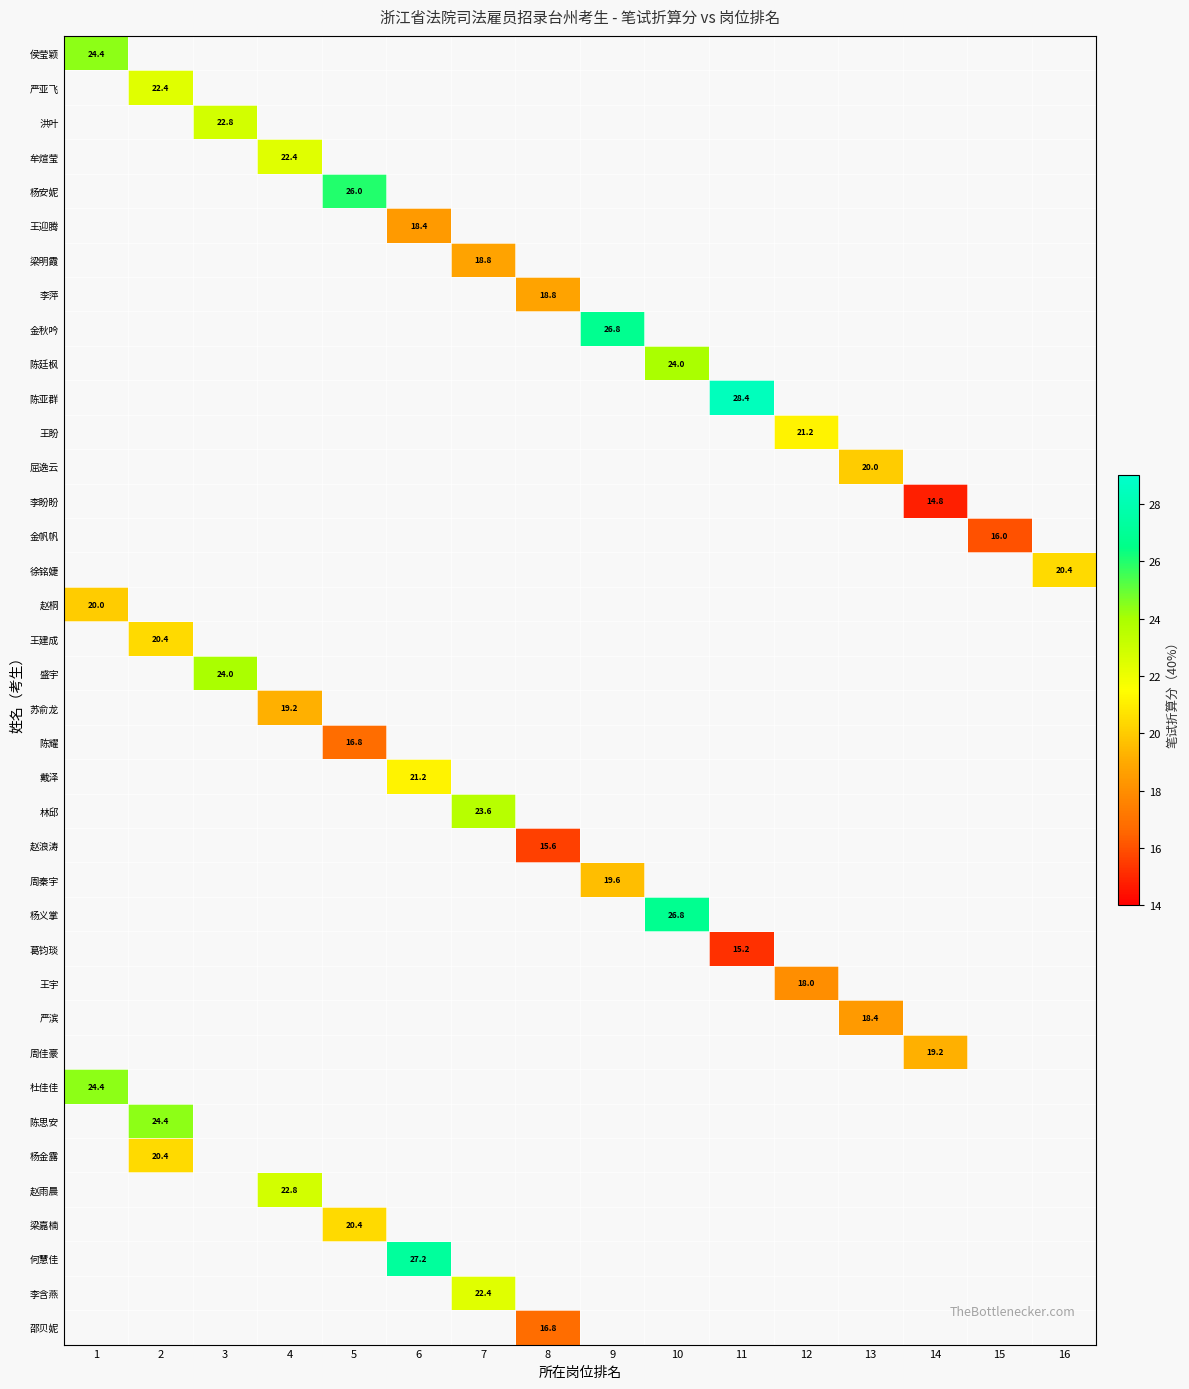

At how many categories does at least one series exceed 20?

12